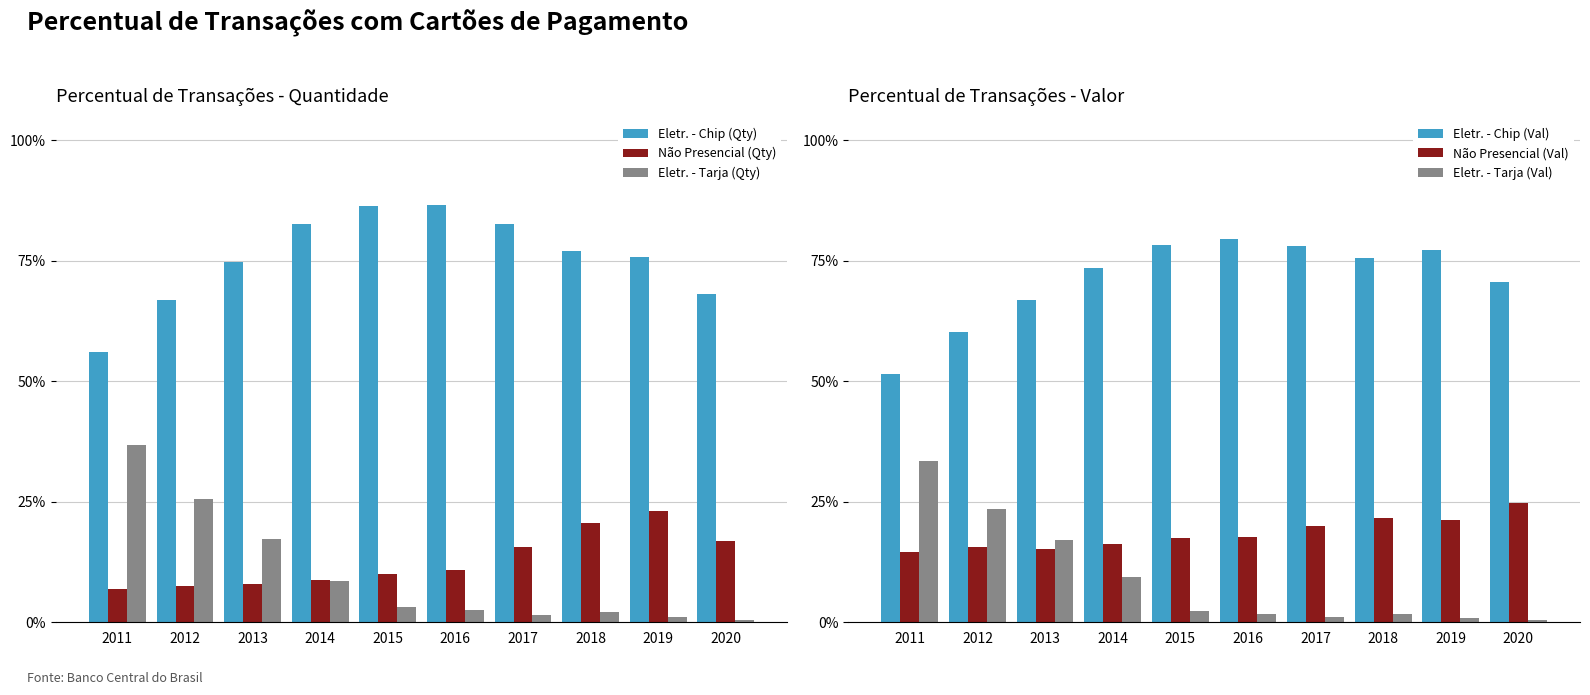

Reading left to right, what are all the values shown in this chart?

Eletr. - Chip (Qty): 0.6	0.7	0.7	0.8	0.9	0.9	0.8	0.8	0.8	0.7
Não Presencial (Qty): 0.1	0.1	0.1	0.1	0.1	0.1	0.2	0.2	0.2	0.2
Eletr. - Tarja (Qty): 0.4	0.3	0.2	0.1	0.0	0.0	0.0	0.0	0.0	0.0
Eletr. - Chip (Val): 0.5	0.6	0.7	0.7	0.8	0.8	0.8	0.8	0.8	0.7
Não Presencial (Val): 0.1	0.2	0.2	0.2	0.2	0.2	0.2	0.2	0.2	0.2
Eletr. - Tarja (Val): 0.3	0.2	0.2	0.1	0.0	0.0	0.0	0.0	0.0	0.0